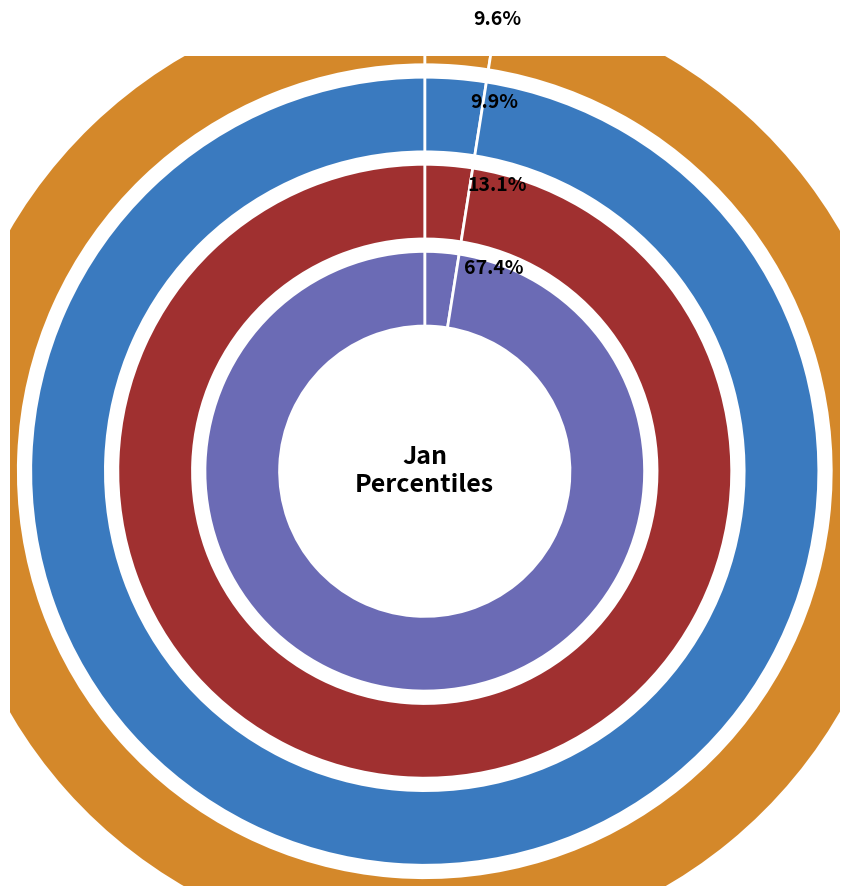

Is pct75 the majority of the pie?

No